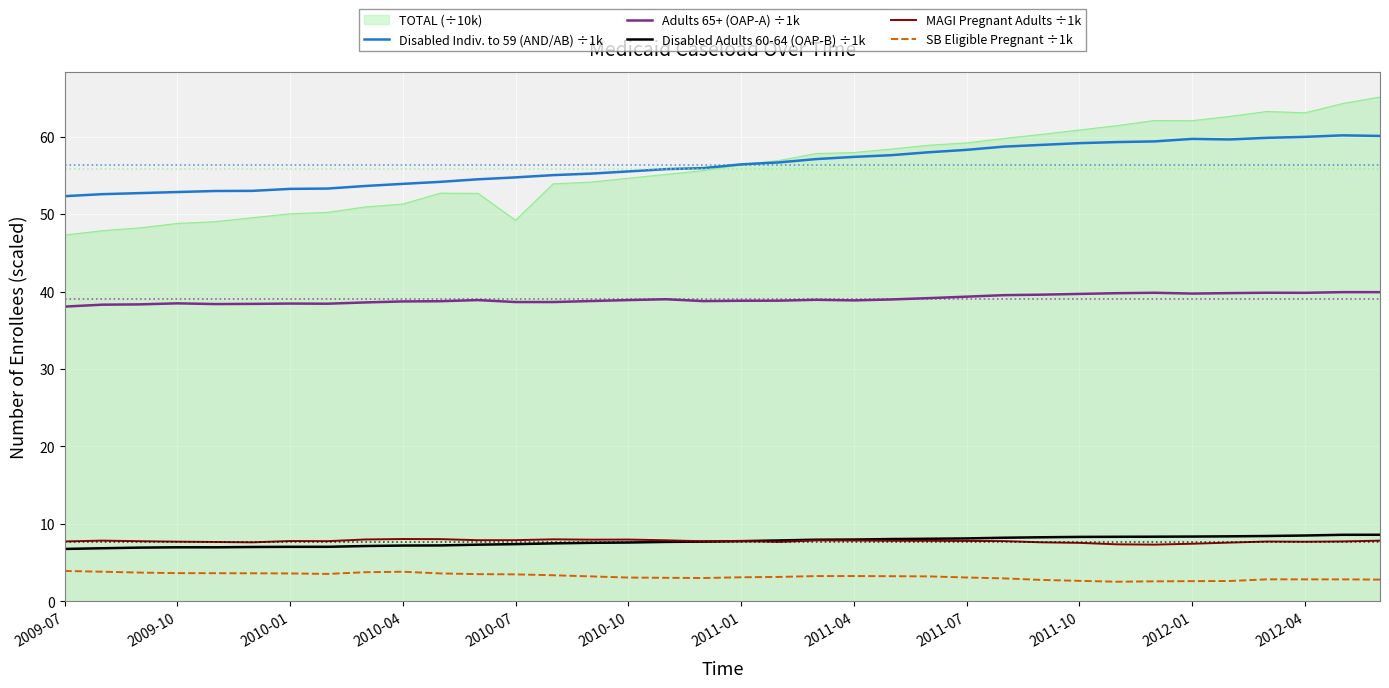

Which series has the widest spread of values?

TOTAL (÷10k)